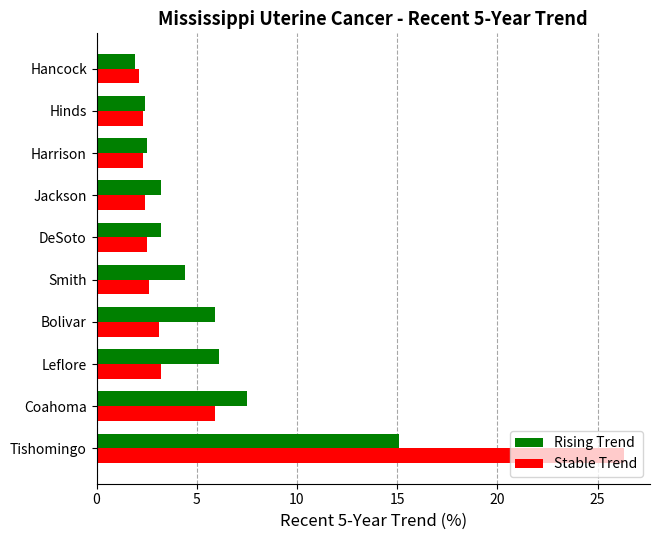

What is the average value of the Rising Trend series?

5.2